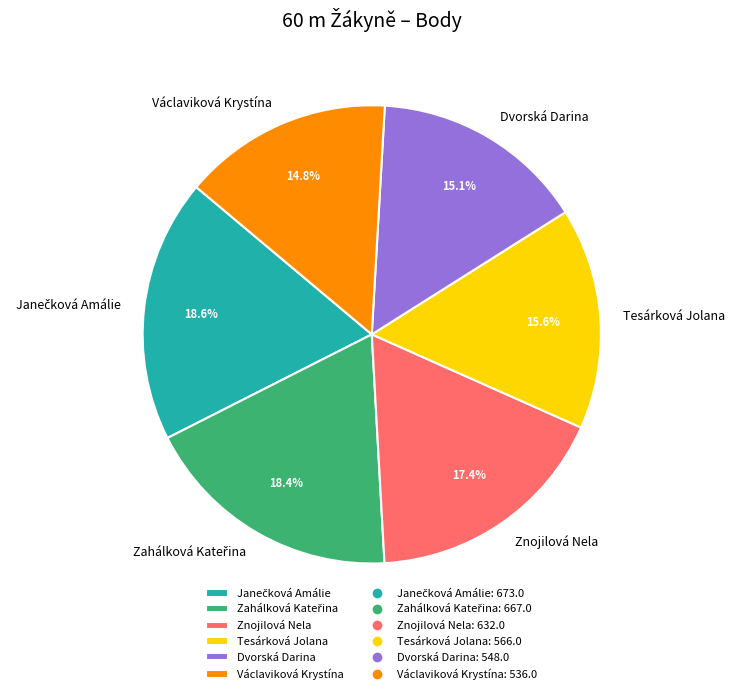

Do Václaviková Krystína and Tesárková Jolana together represent more than half of the pie?

No